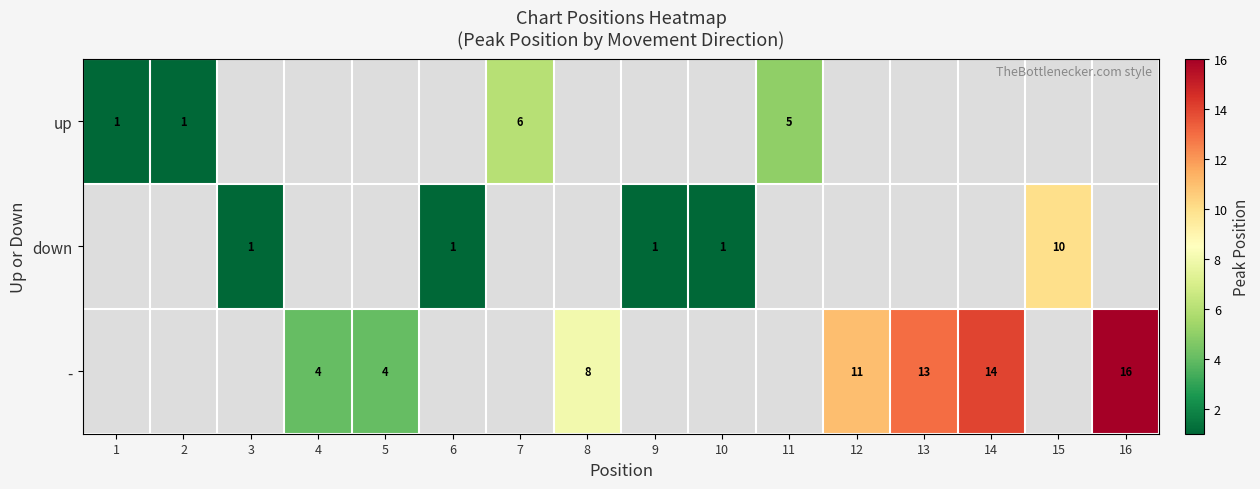

Is it true that - equals 11 at 12?

True